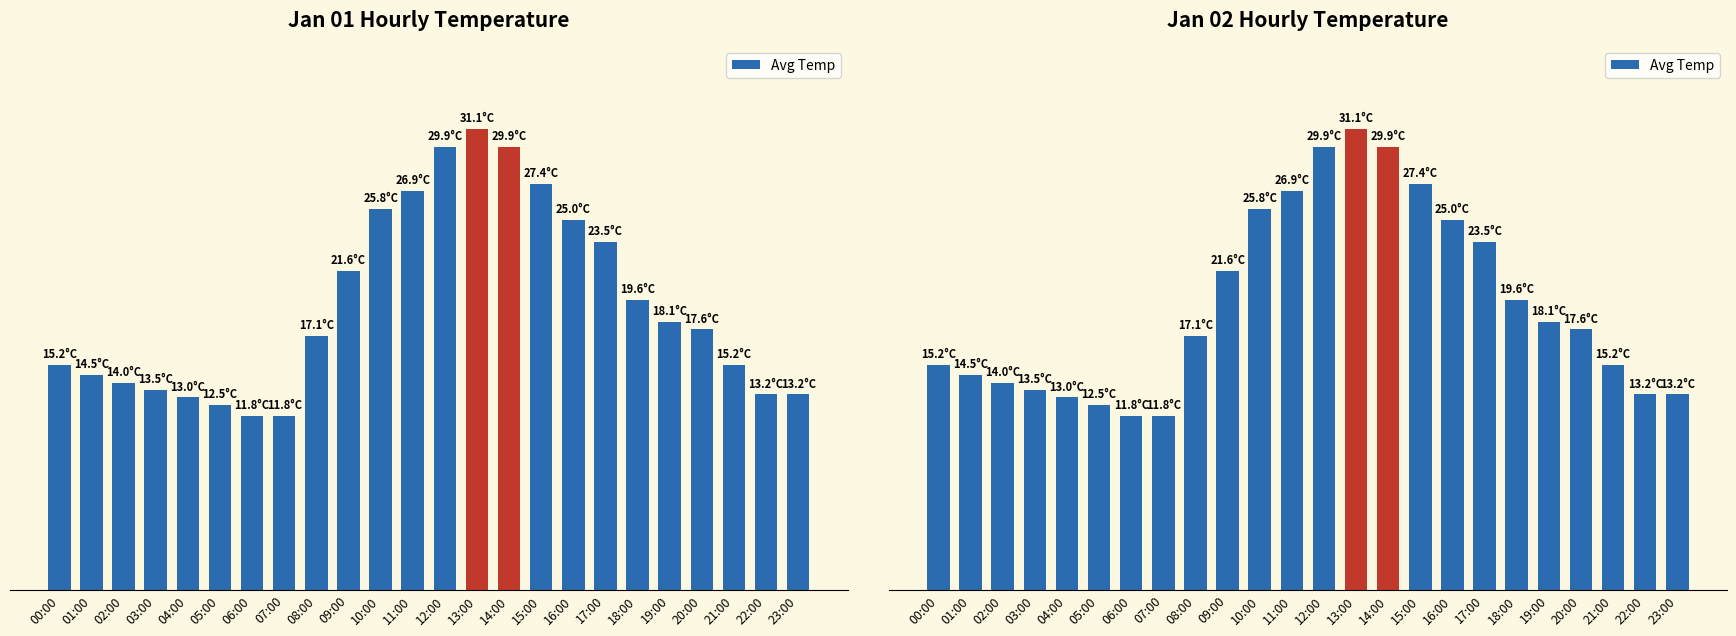

Where is the data nearest to the value 21?

09:00